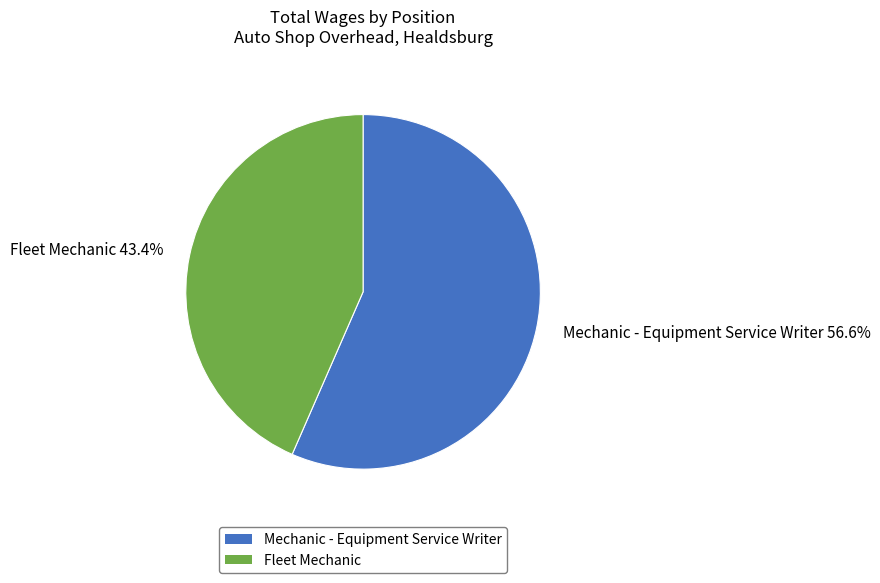

The Fleet Mechanic slice represents 43% of the pie. True or false?

True